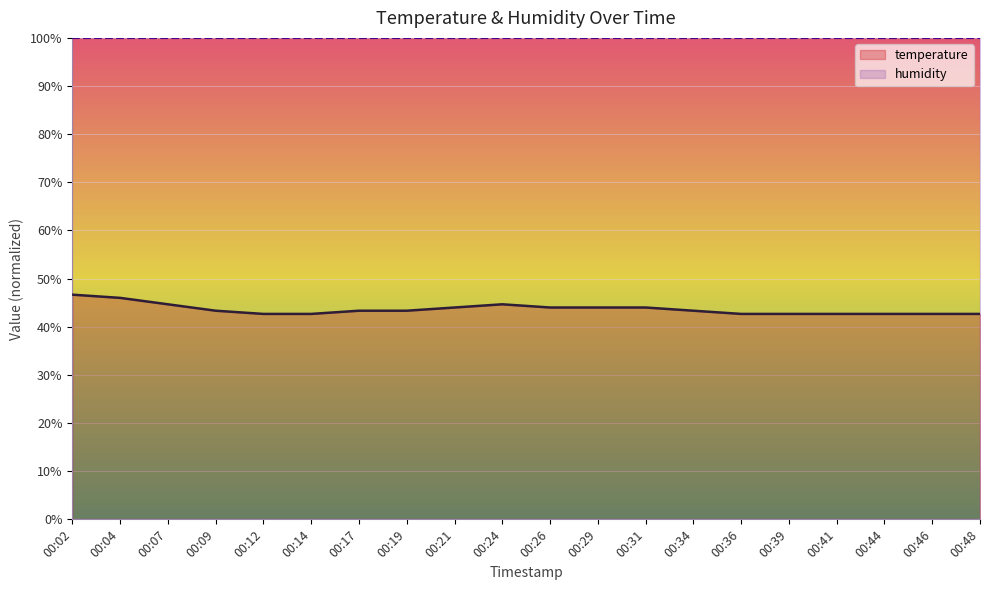

What is the value of the 19th point from the left?

42.7